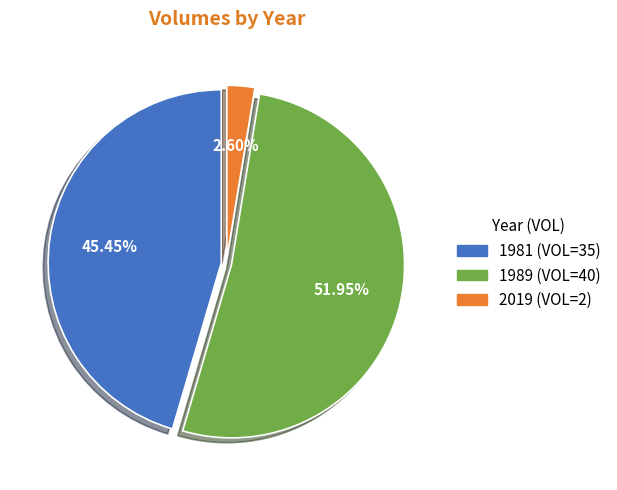

Which slice is the largest?

1989